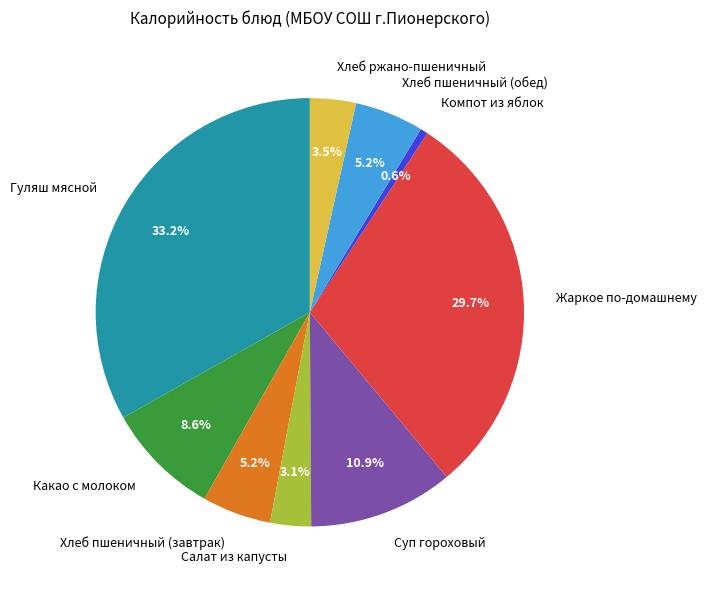

Does Какао с молоком account for over 50% of the chart?

No